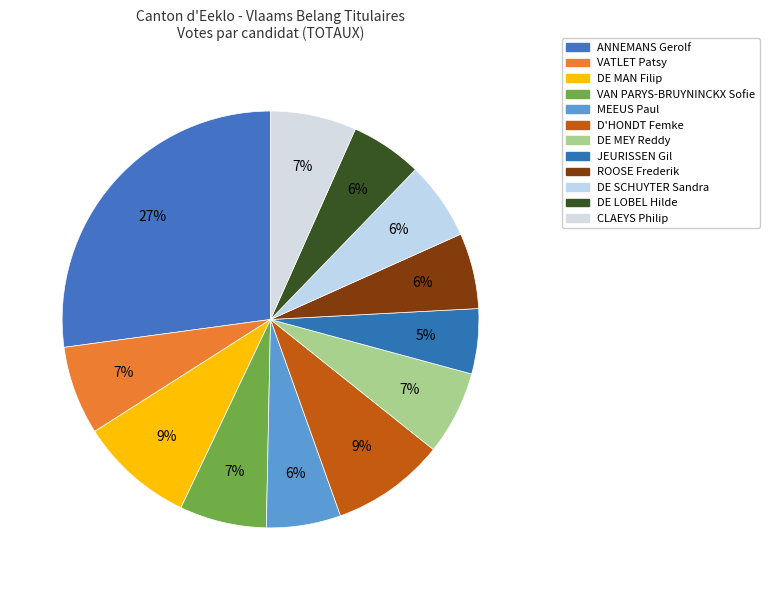

Does VAN PARYS-BRUYNINCKX Sofie represent more than half of the total?

No